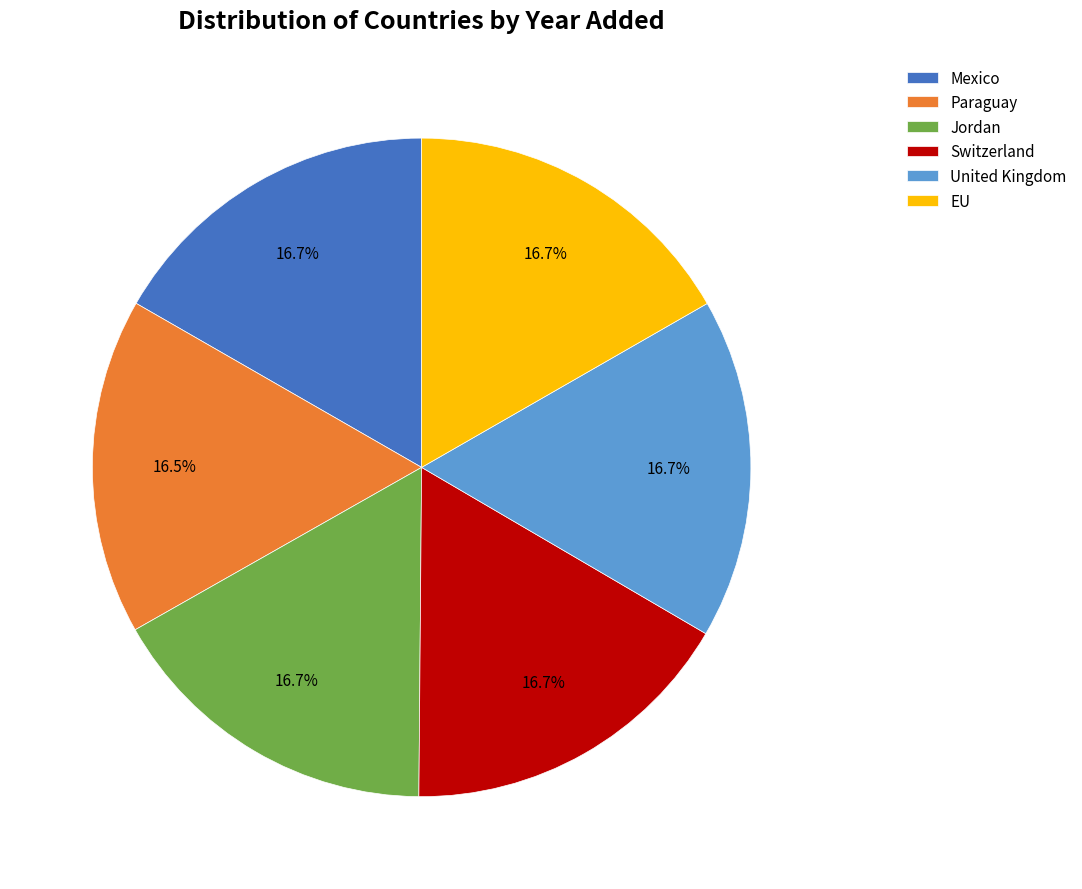

To the nearest percent, what percentage of the pie is United Kingdom?

17%